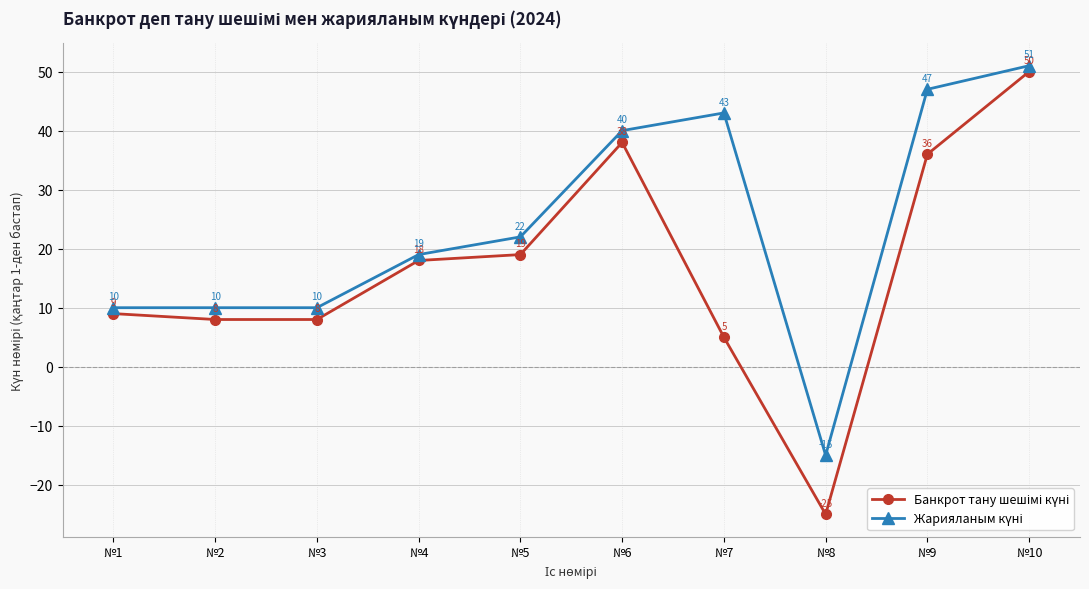

How many distinct data groups are displayed?

2